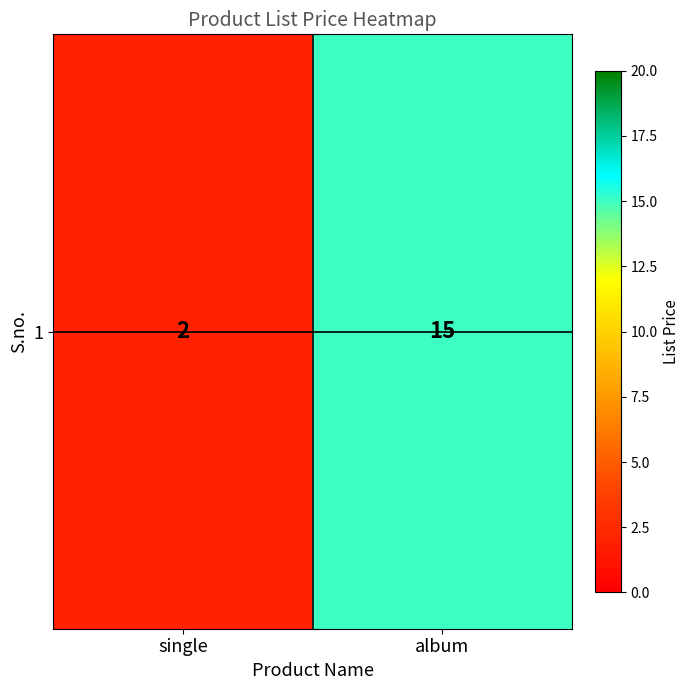

Rank the categories by value from highest to lowest.

album, single